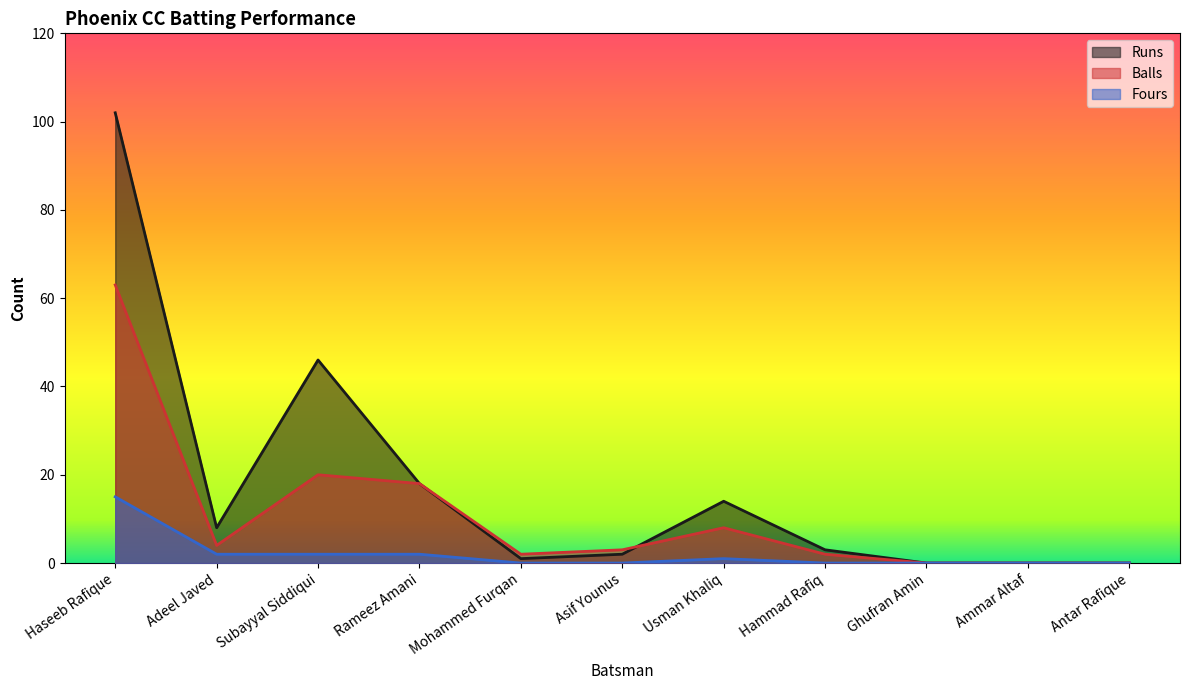

Where is Balls nearest to the value 31?

Subayyal Siddiqui